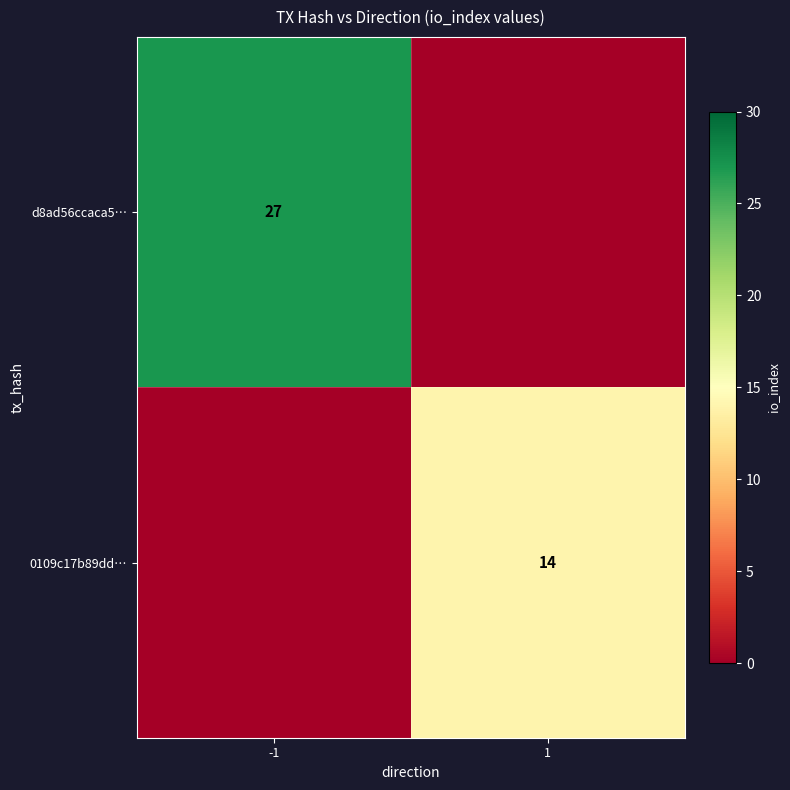

Is it true that d8ad56ccaca5… equals 35 at -1?

False